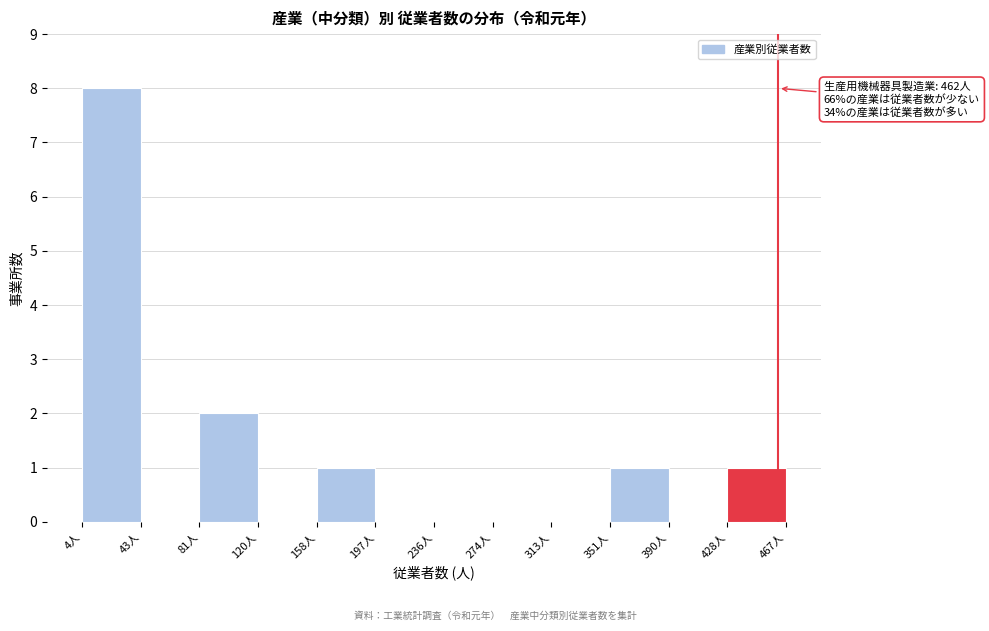

Over which range of the x-axis is the bar tallest?

5 to 45